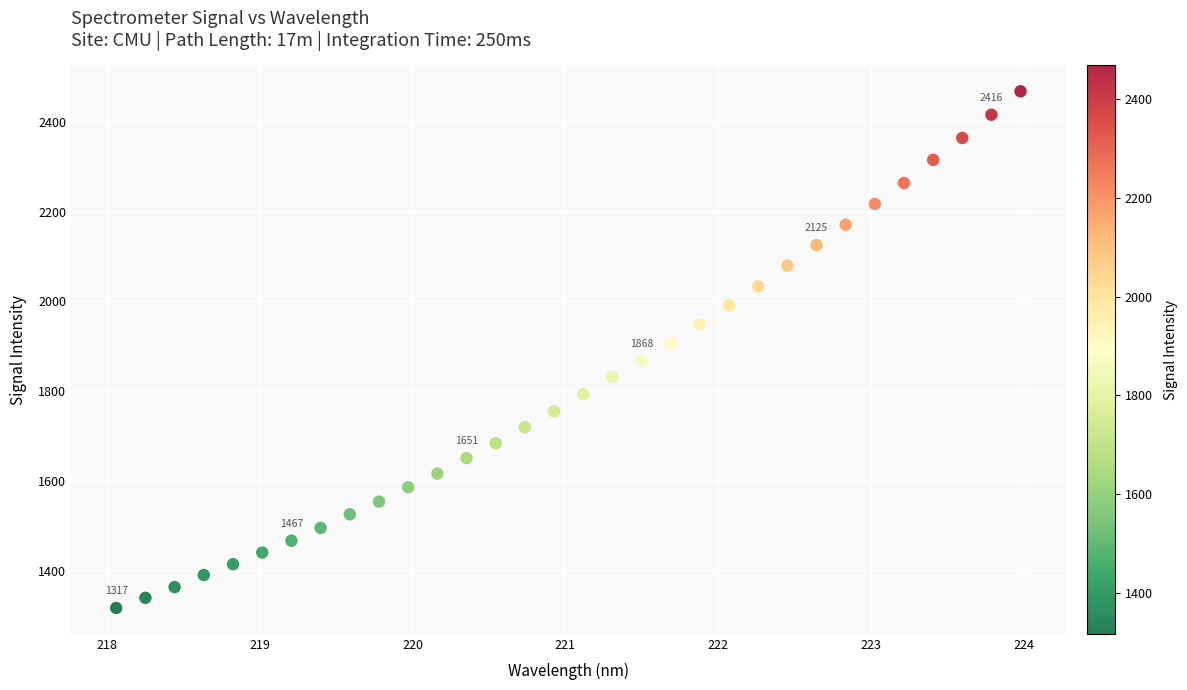

What is the range of Y values (max minus min)?

1151.7